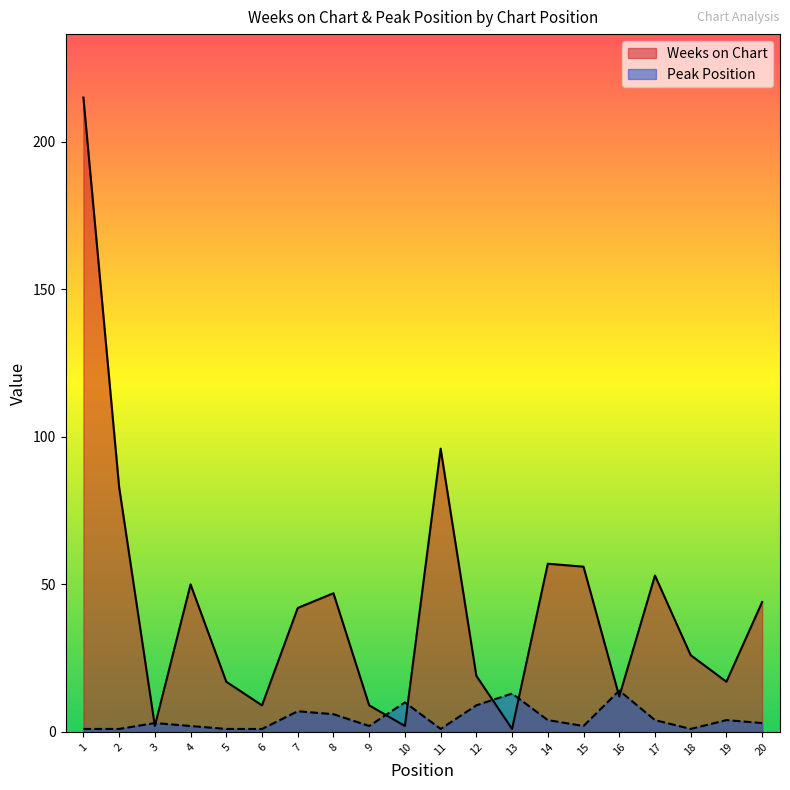

What is the sum of the Peak Position values at 1 and 7?

8